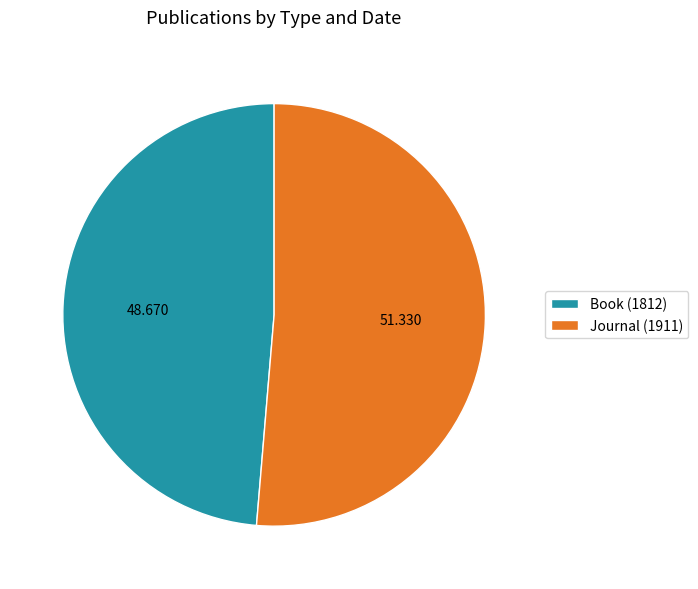

Between Journal (1911) and Book (1812), which is larger?

Journal (1911)